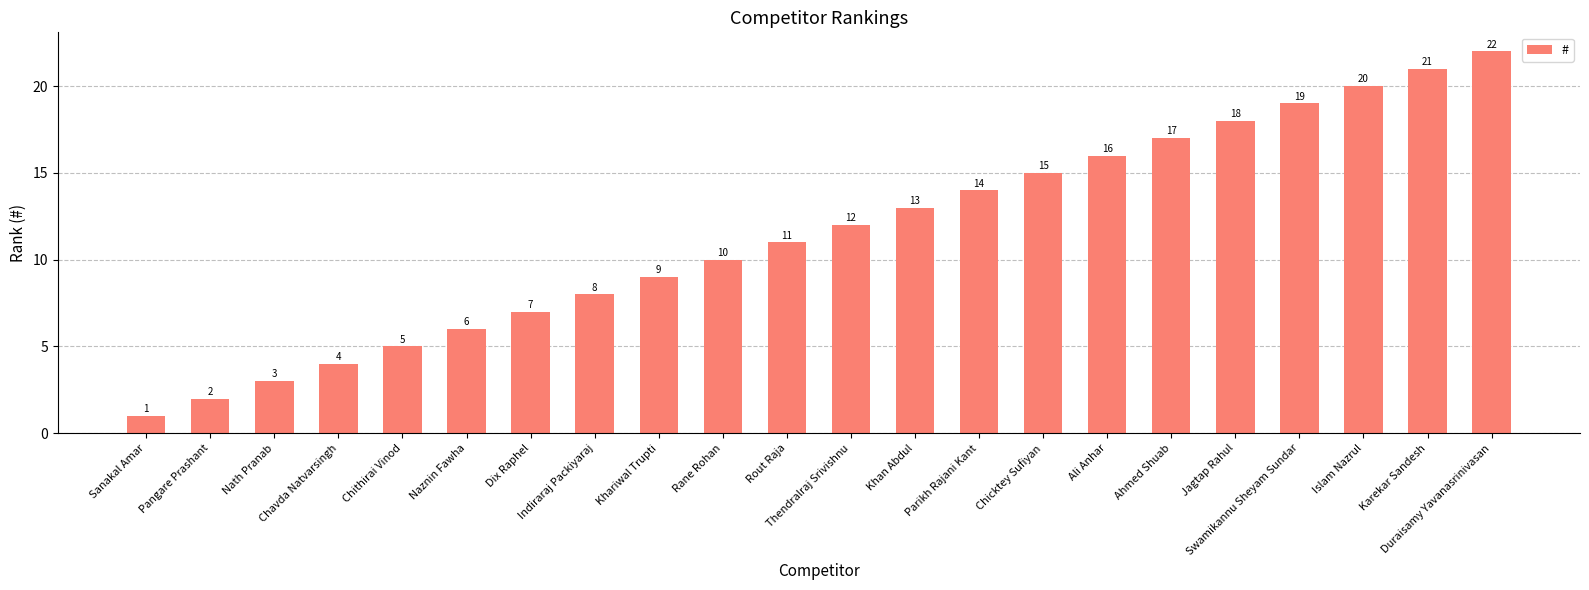

Are the bars grouped side by side (vs. stacked)?

No